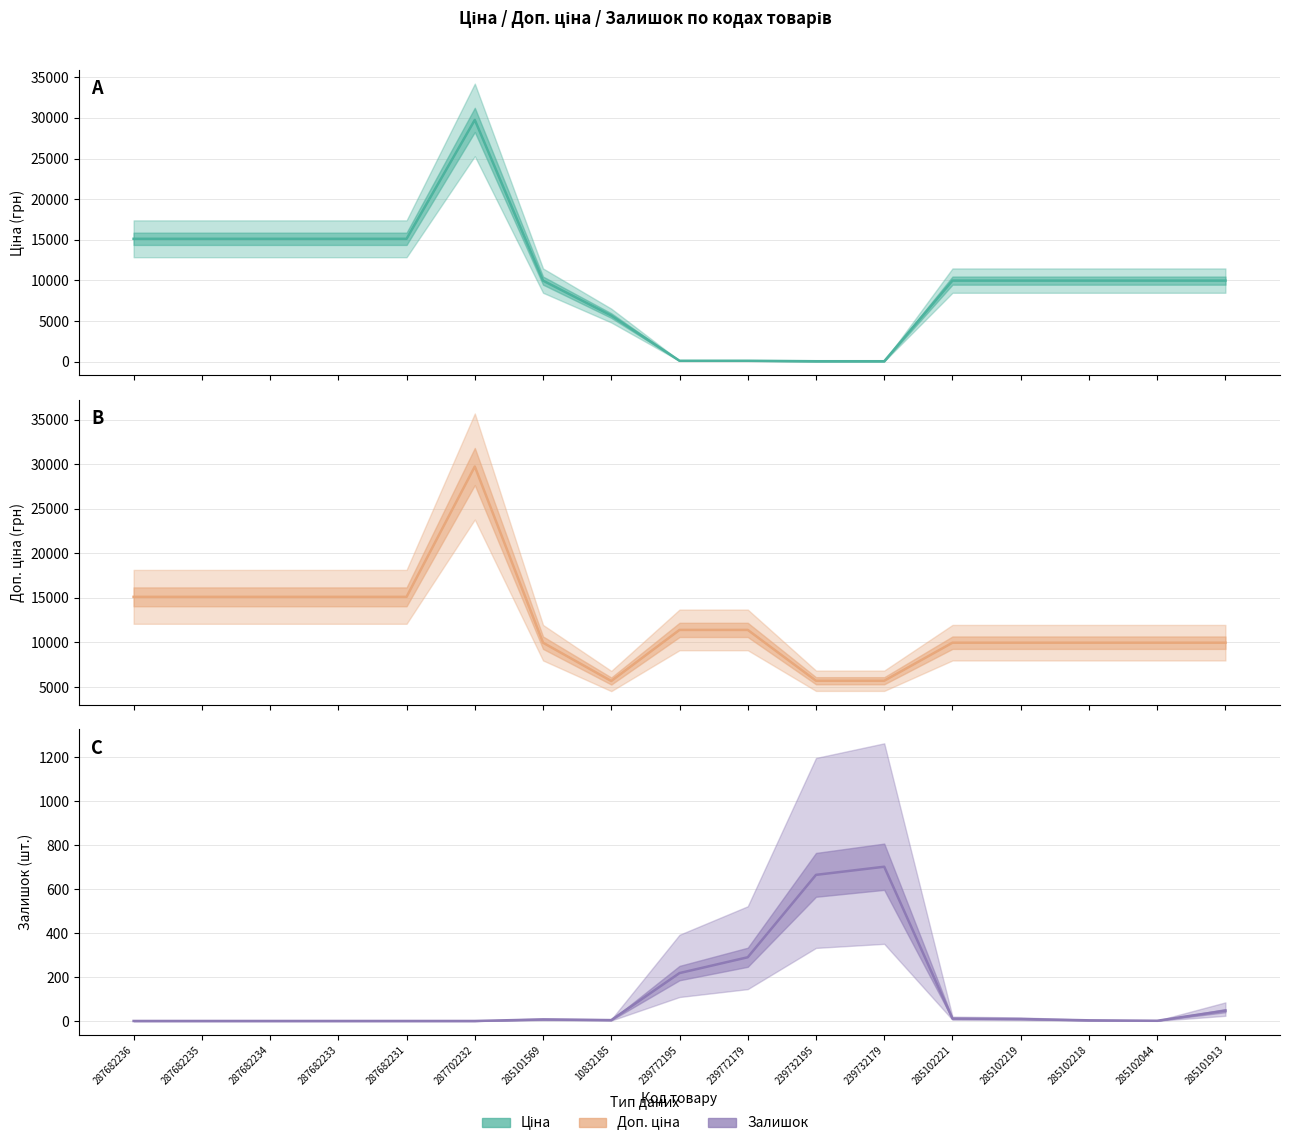

True or false: Доп. ціна has more than 1 points higher than both neighbors.

False